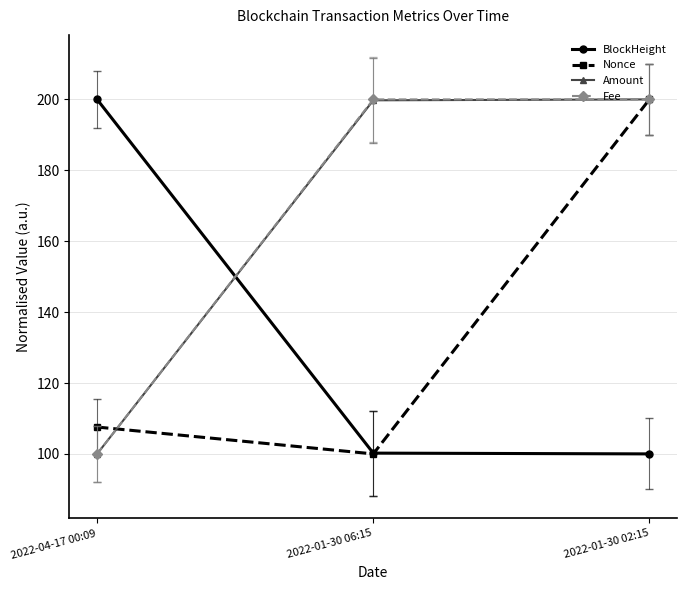

What is the difference between the highest and lowest values at 2022-04-17 00:09?

100.0